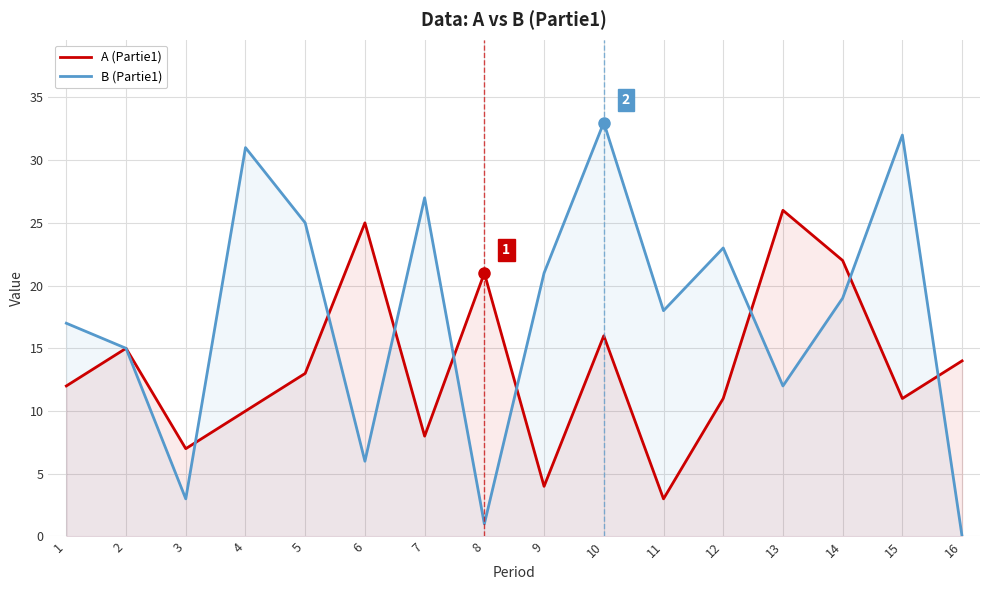

How many series are shown in this chart?

2